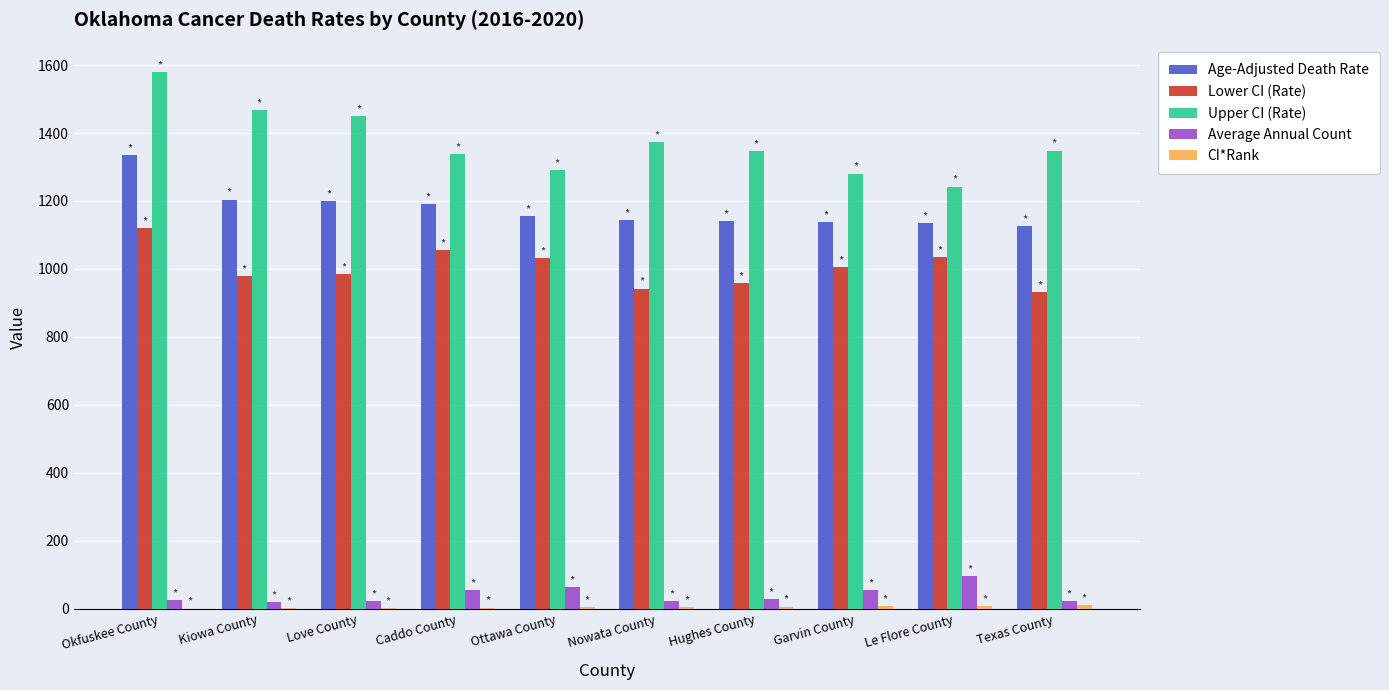

What is the approximate value of Upper CI (Rate) at Okfuskee County?

1578.8